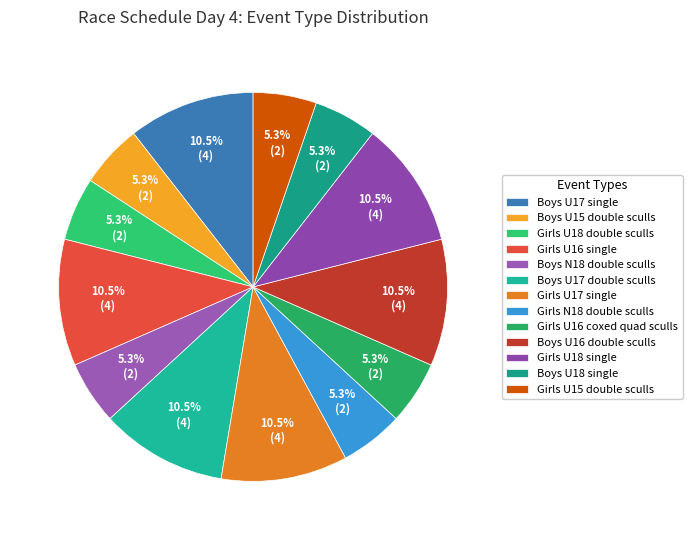

Which category has the smallest portion of the pie?

Boys U15 double sculls